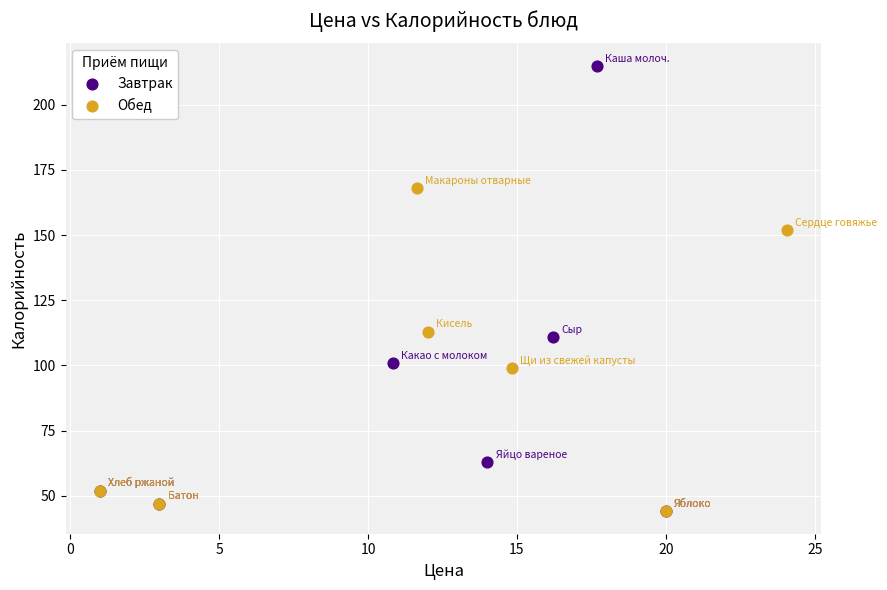

Which series has the largest Y range (max minus min)?

Завтрак